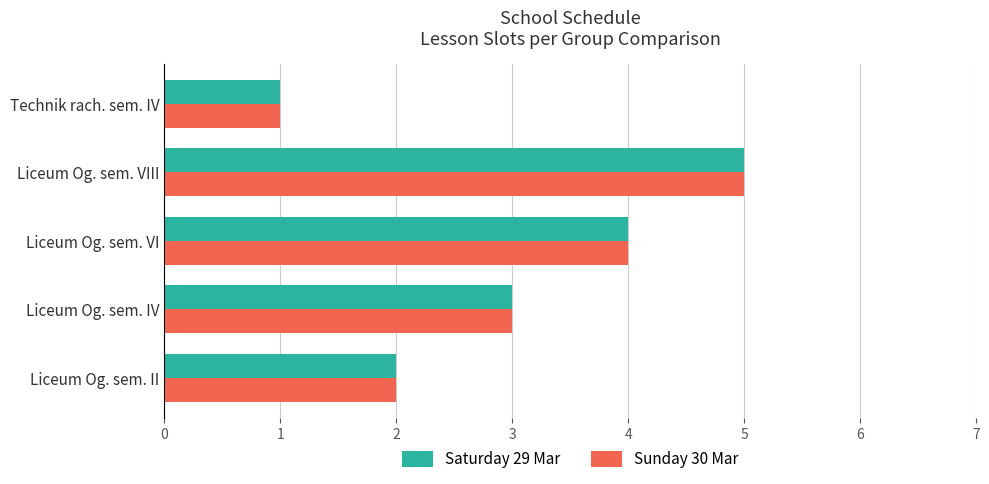

The Sunday 30 Mar series shows 2 at Liceum Og. sem. II. True or false?

True